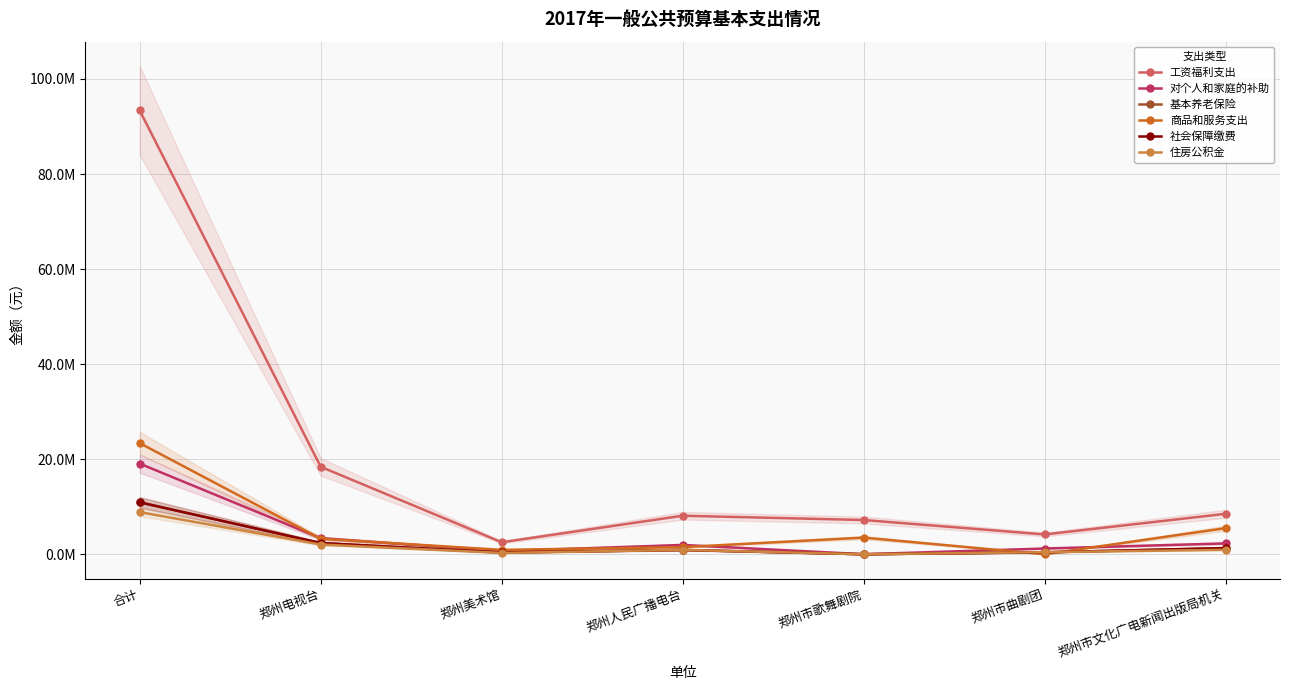

Which label corresponds to the smallest value in the chart?

郑州市歌舞剧院